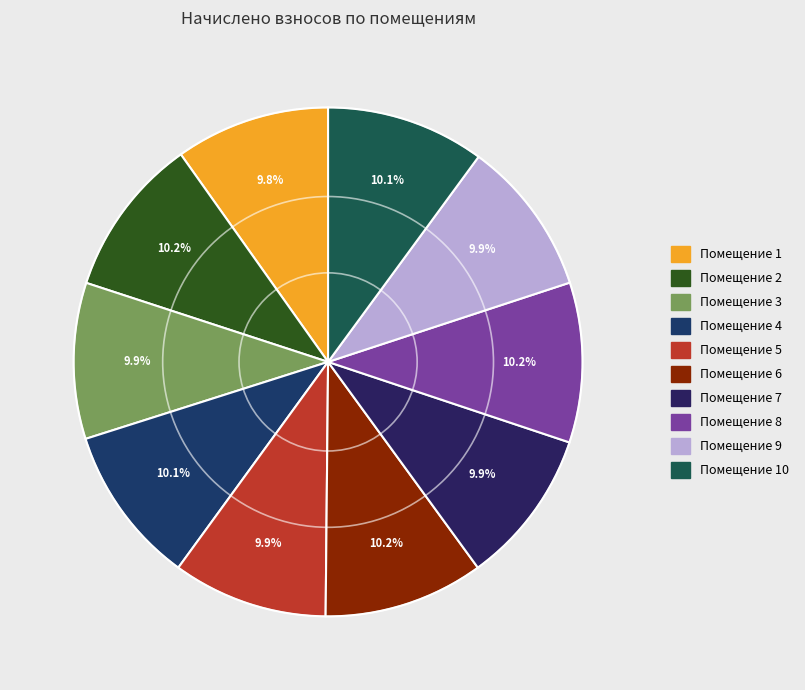

Rank the categories by value from lowest to highest.

1, 5, 7, 9, 3, 10, 4, 2, 6, 8